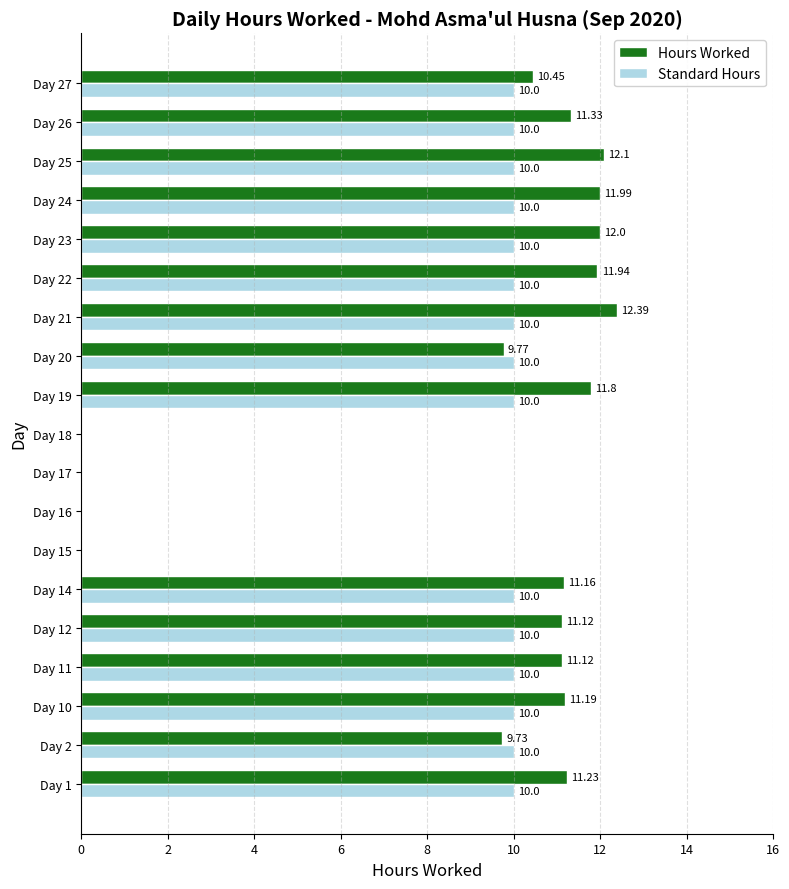

What is the sum of the Standard Hours values at Day 21 and Day 22?

20.0